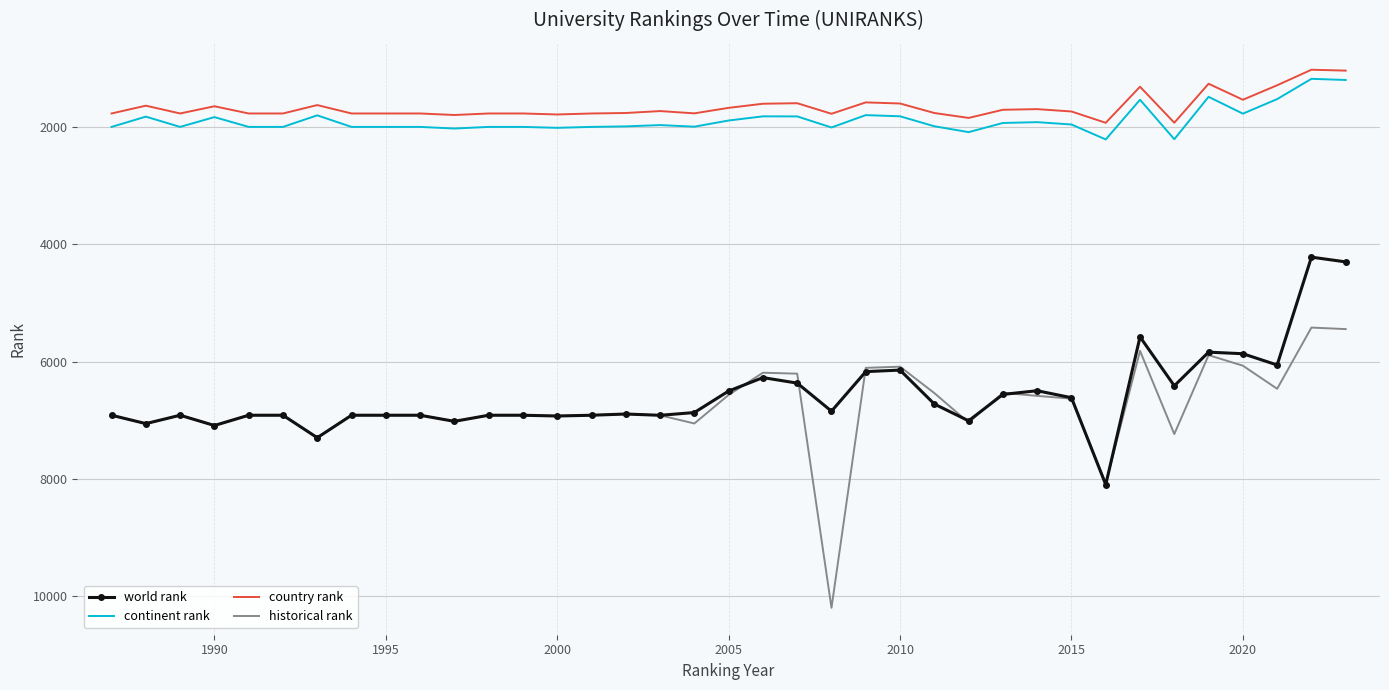

How many series are shown in this chart?

4